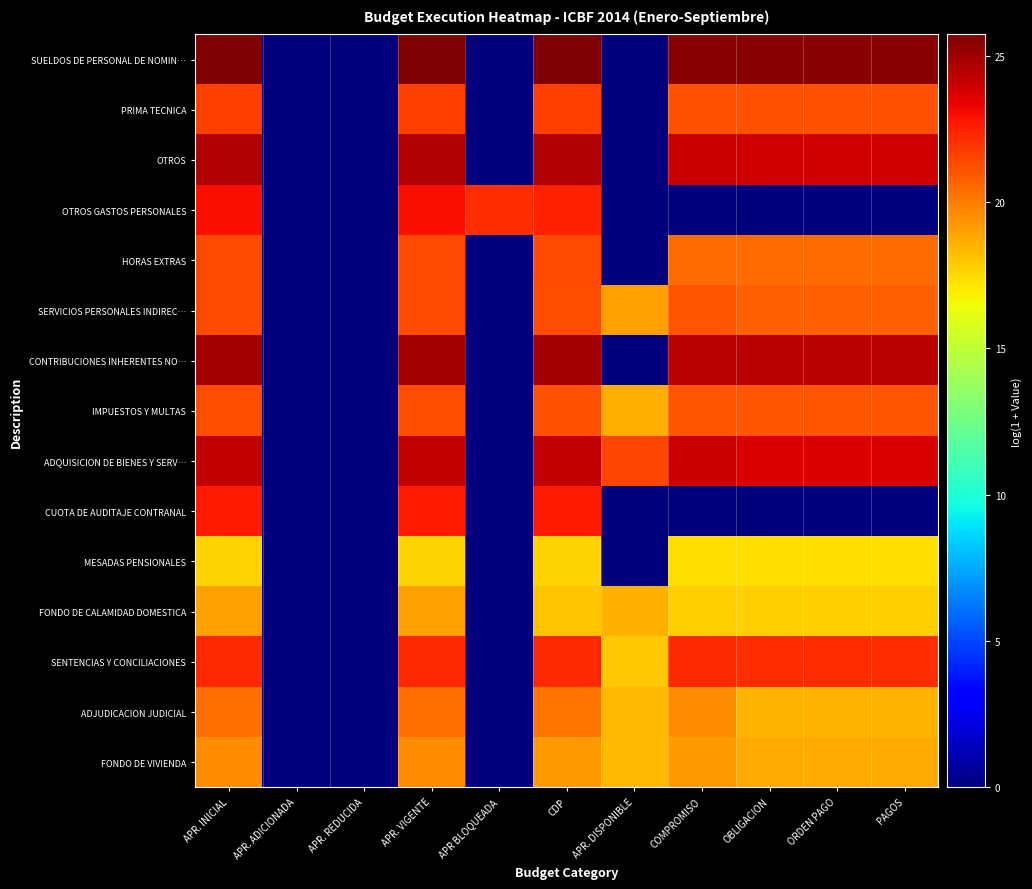

Count the number of categories in the chart.

11